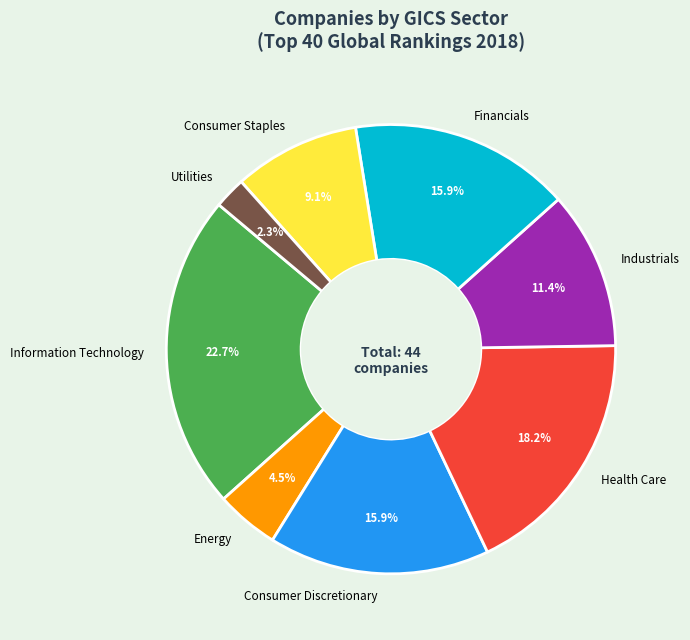

Which has a higher value, Industrials or Financials?

Financials